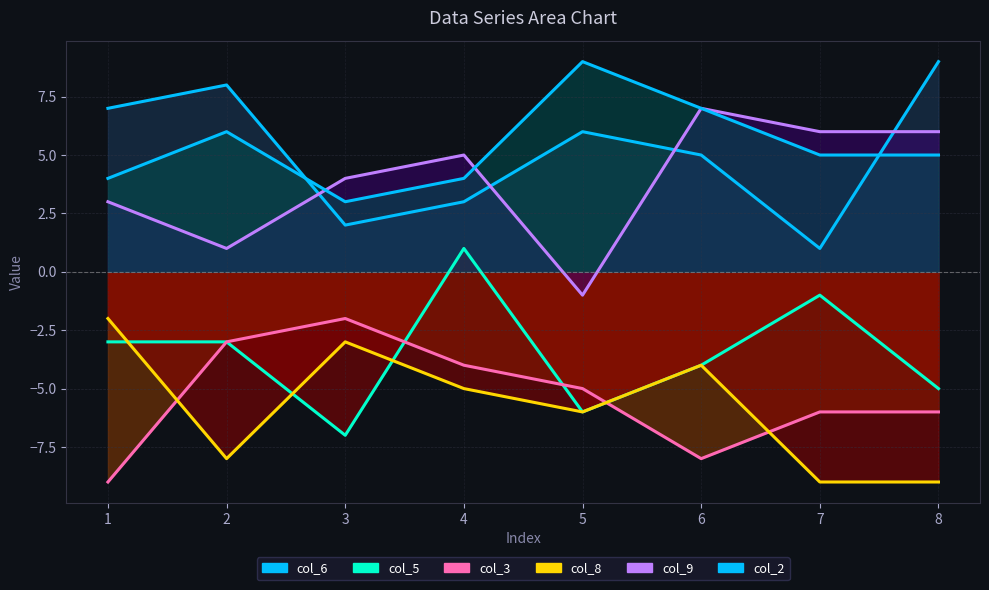

True or false: col_5 and col_9 intersect in this chart.

False